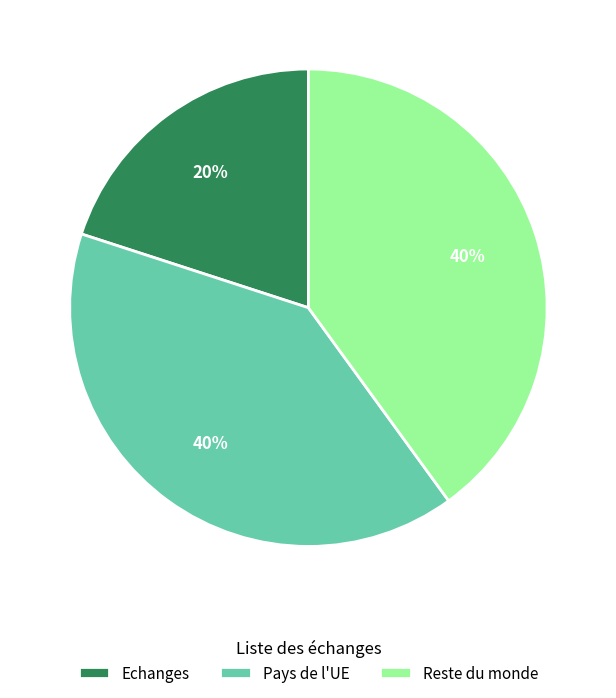

How many segments does this pie chart have?

3